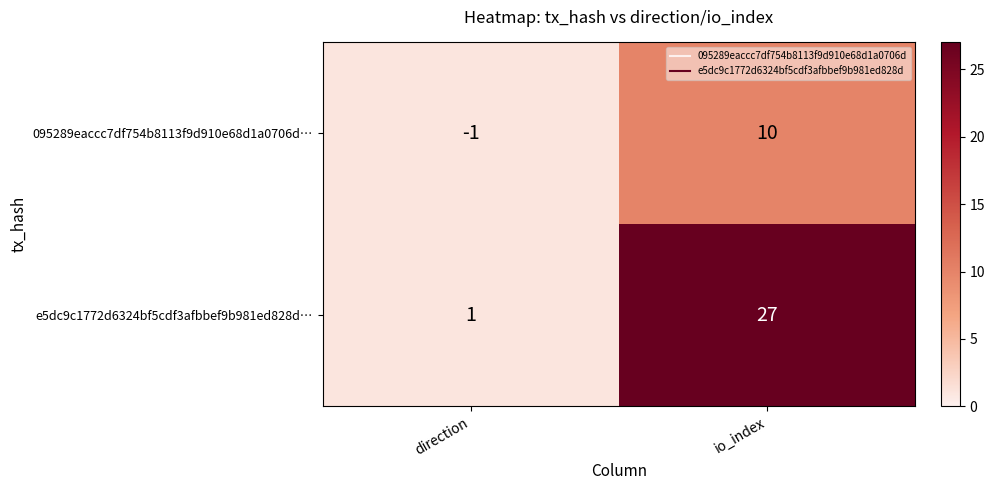

What is the difference between the e5dc9c1772d6324bf5cdf3afbbef9b981ed828d… values at io_index and direction?

26